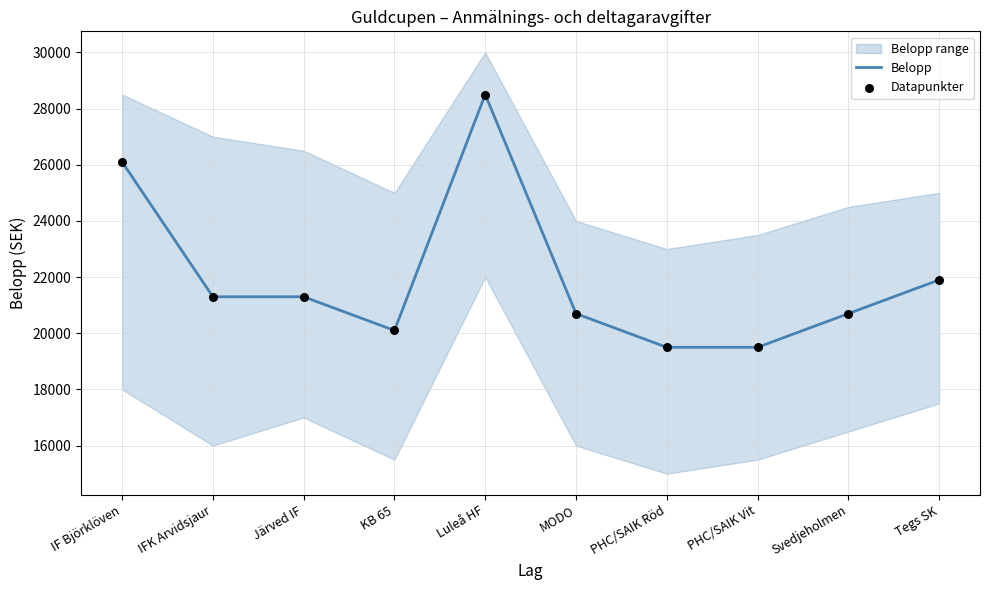

Which series reaches the maximum Y coordinate?

Belopp